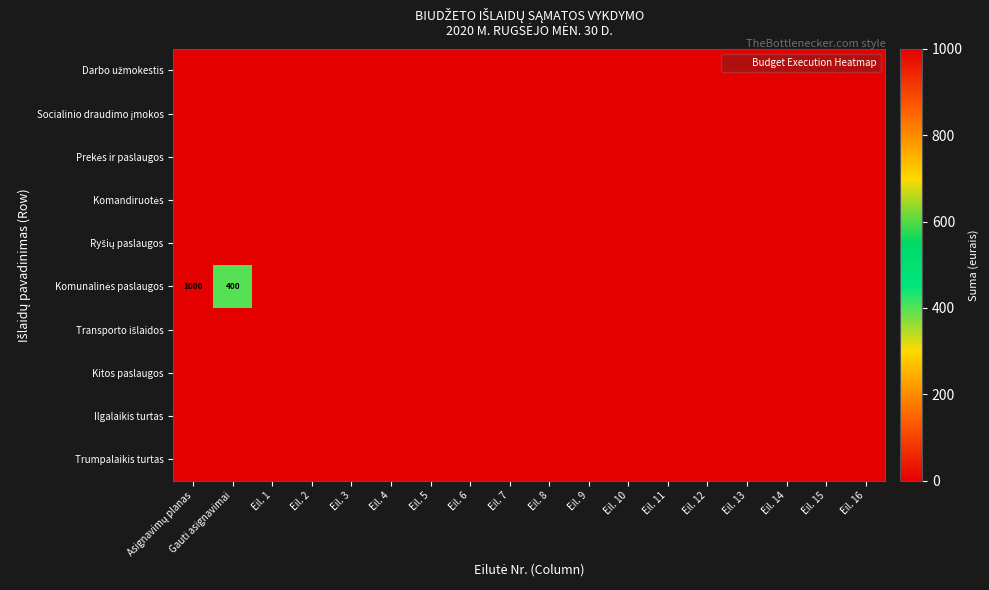

Is the value of Prekės ir paslaugos at Eil. 12 greater than the value of Trumpalaikis turtas at Eil. 8?

No